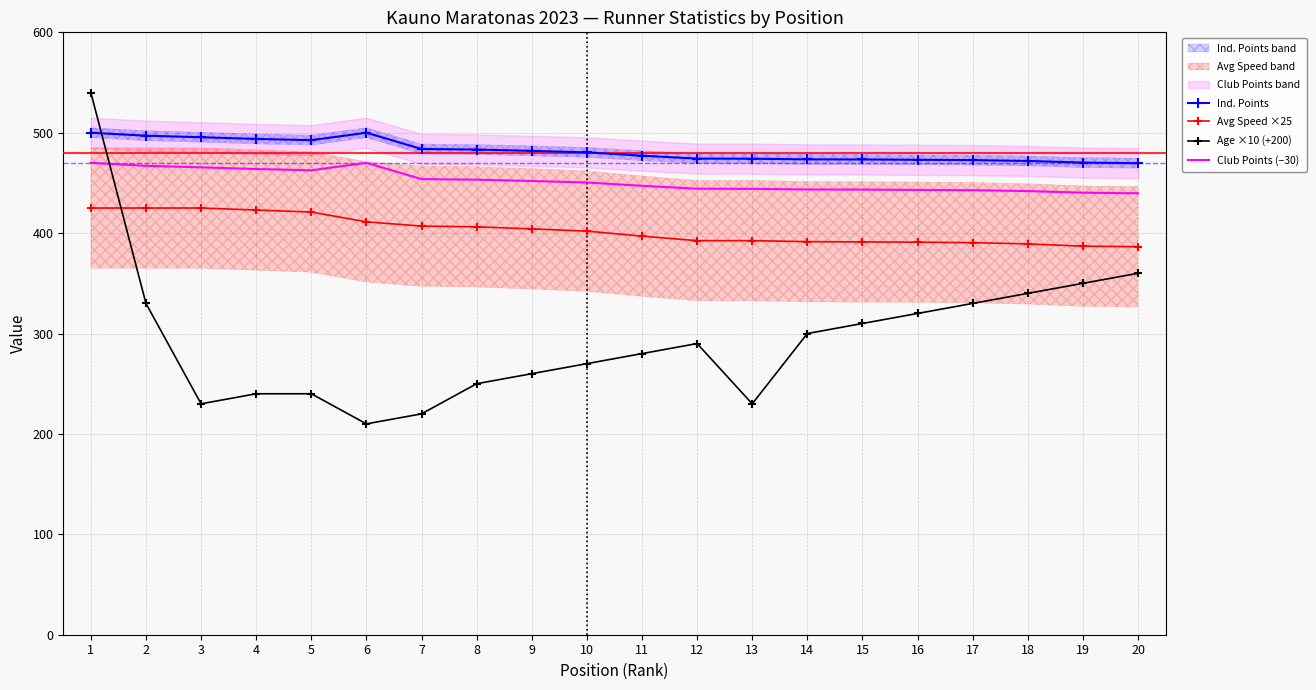

What is the difference between the maximum and minimum values in the Avg Speed ×25 series?

38.5